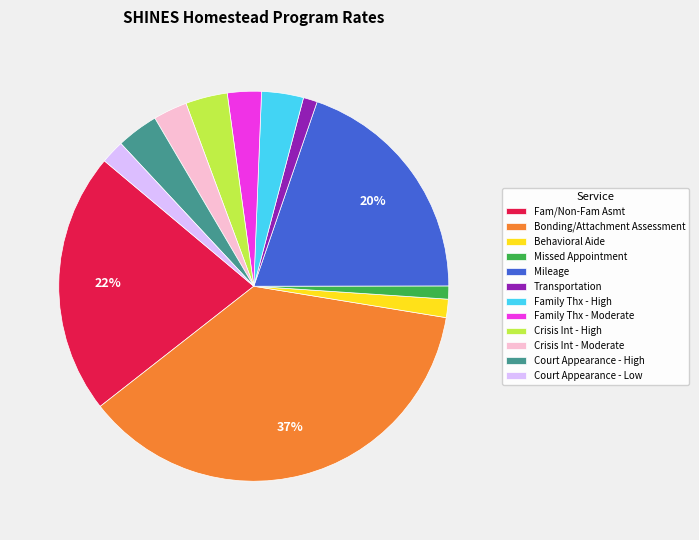

Does any single category account for the majority?

No